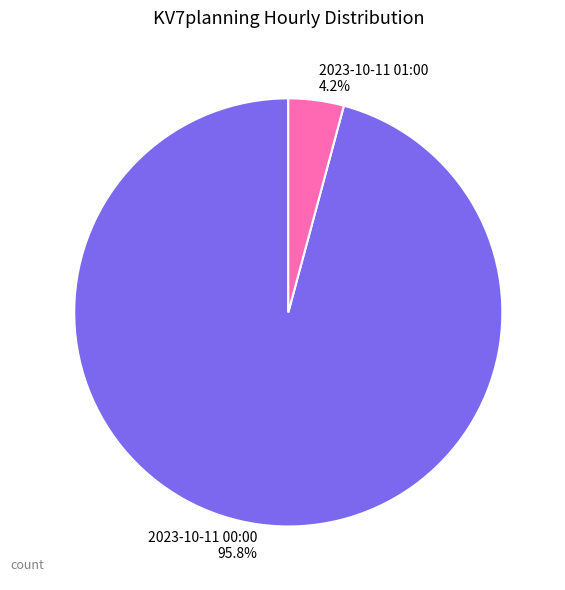

How many slices are in this pie chart?

2